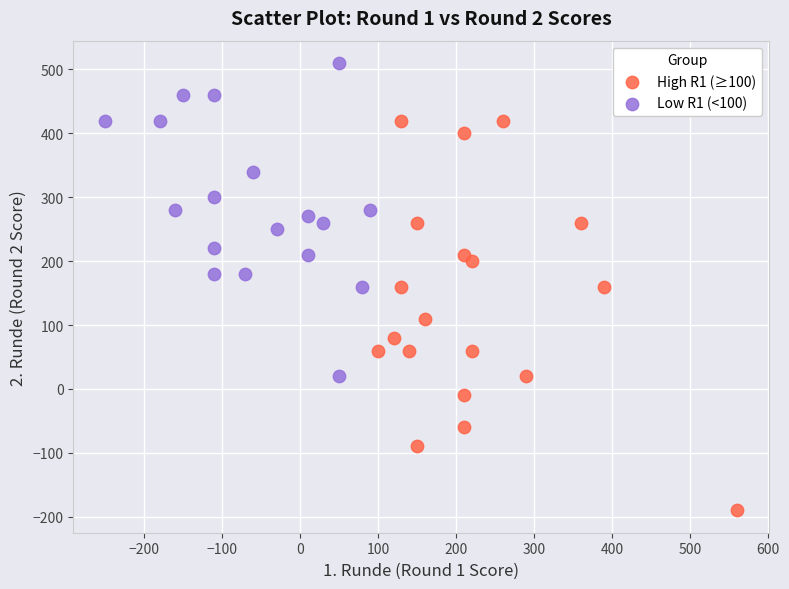

Which series reaches the maximum Y coordinate?

Low R1 (<100)